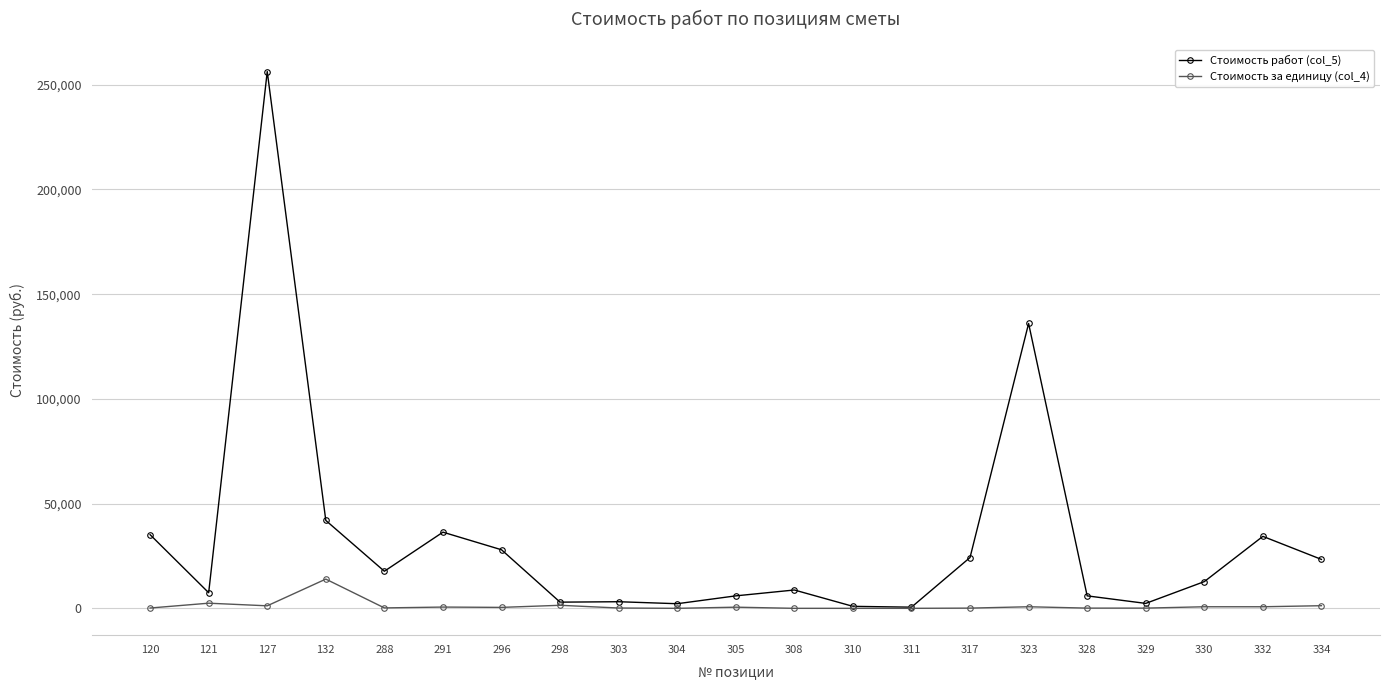

What is the average value of the Стоимость за единицу (col_4) series?

1238